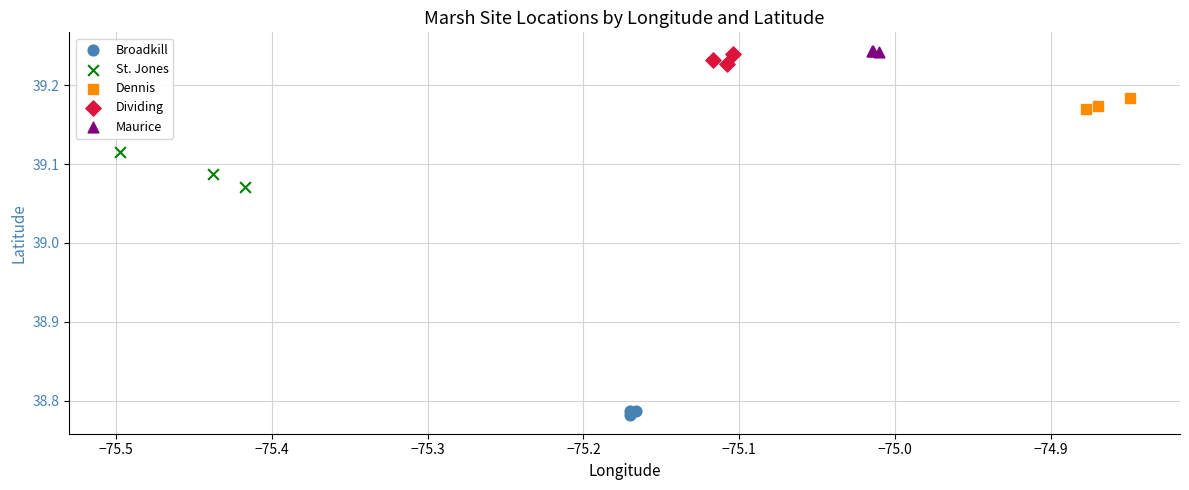

Which series has the largest Y range (max minus min)?

St. Jones